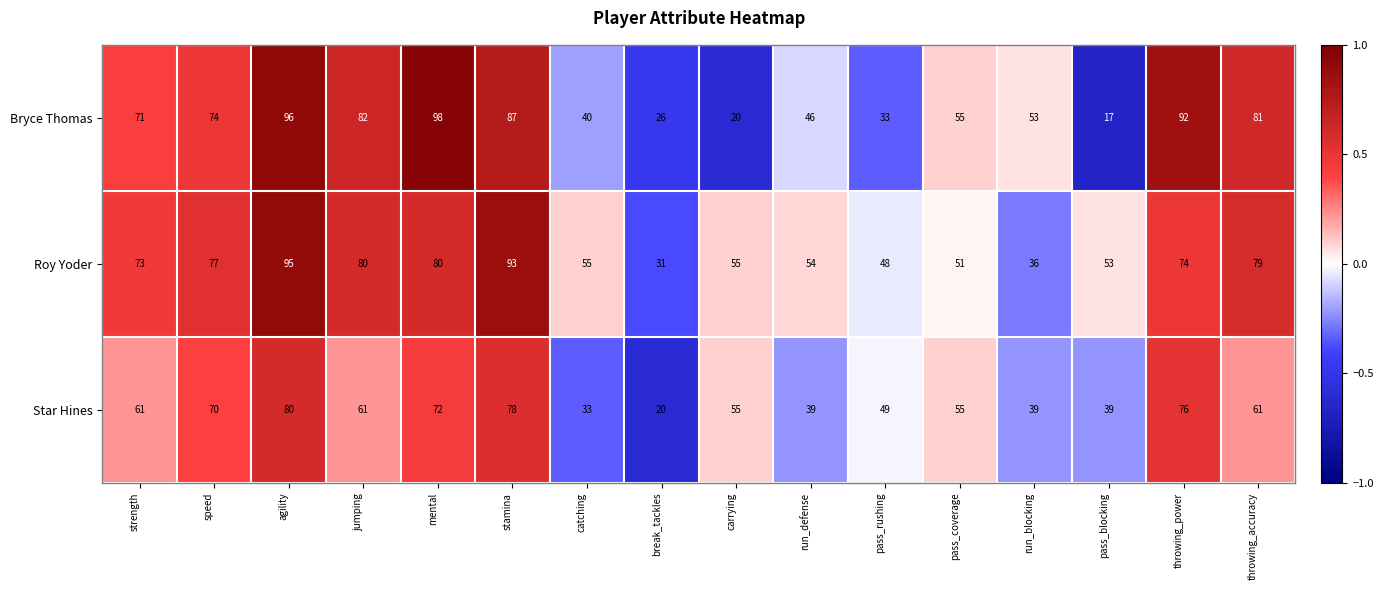

What is the sum of all Bryce Thomas values?

971